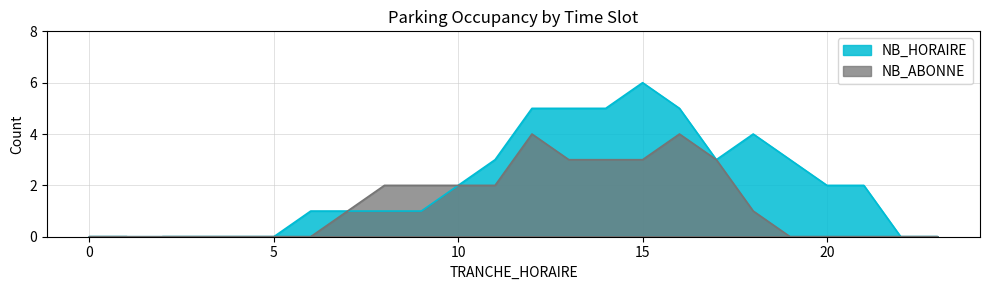

At which category does NB_ABONNE reach its first local peak?

12